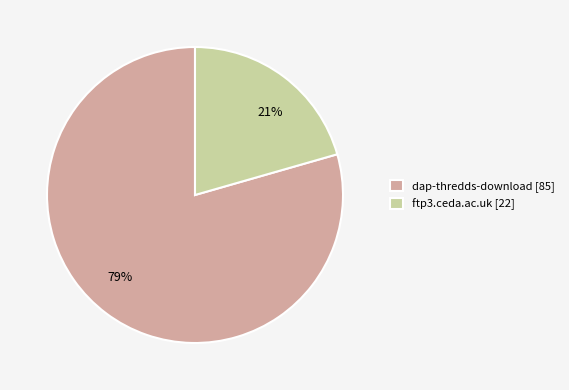

Do ftp3.ceda.ac.uk and dap-thredds-download together represent more than half of the pie?

Yes